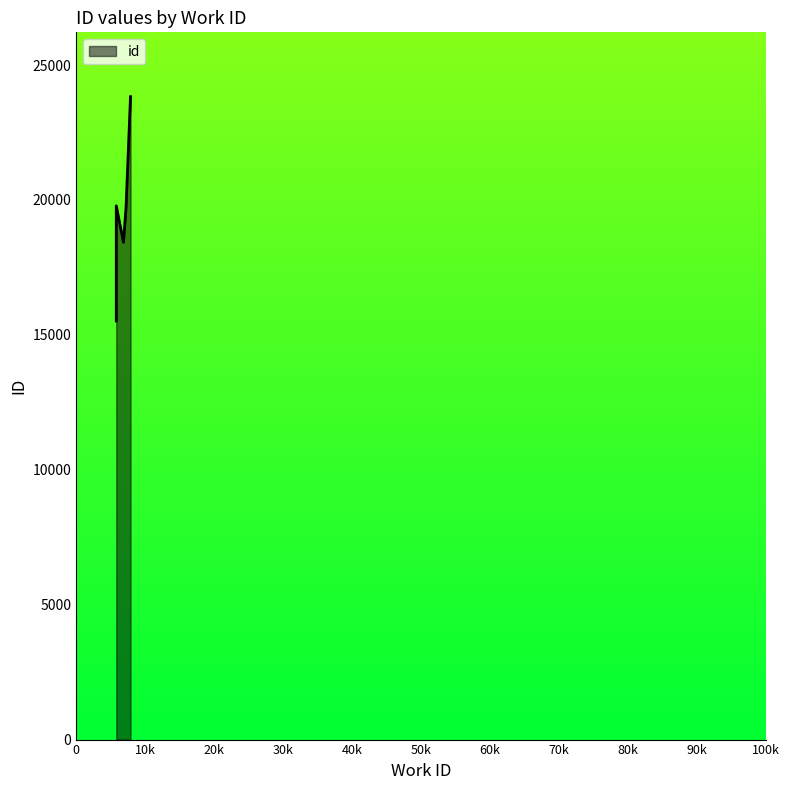

Reading left to right, transcribe all the data shown in this chart.

5813=15516	5813=15519	5813=15521	5813=15523	5813=15530	6855=19783	7228=18433	5813=19721	7871=23795	7879=23830